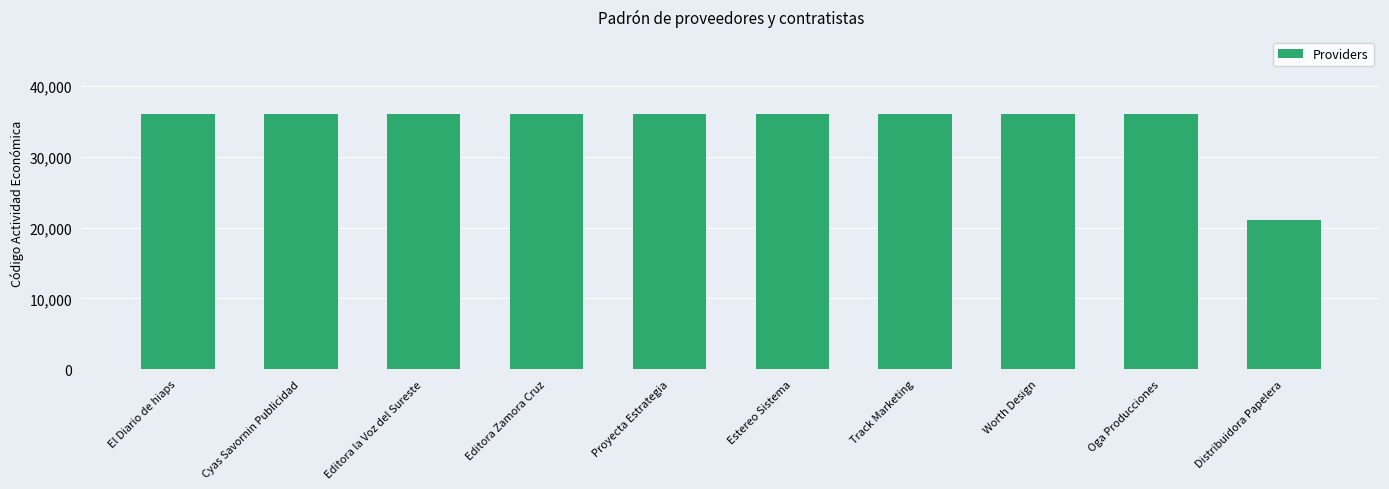

What is the label of the 2nd bar from the left?

Cyas Savornin Publicidad